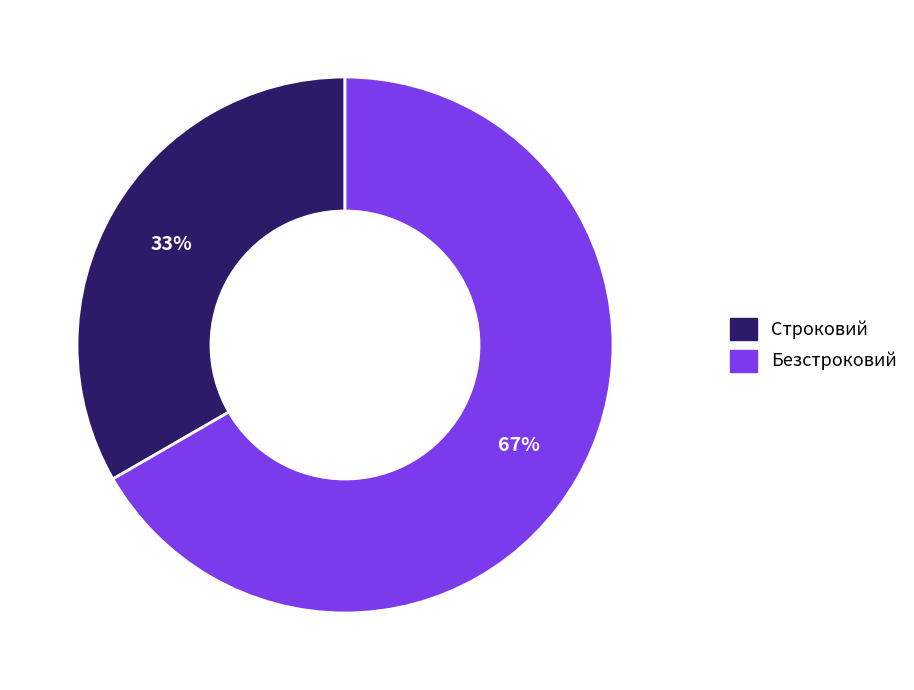

To the nearest percent, what percentage of the pie is Безстроковий?

67%